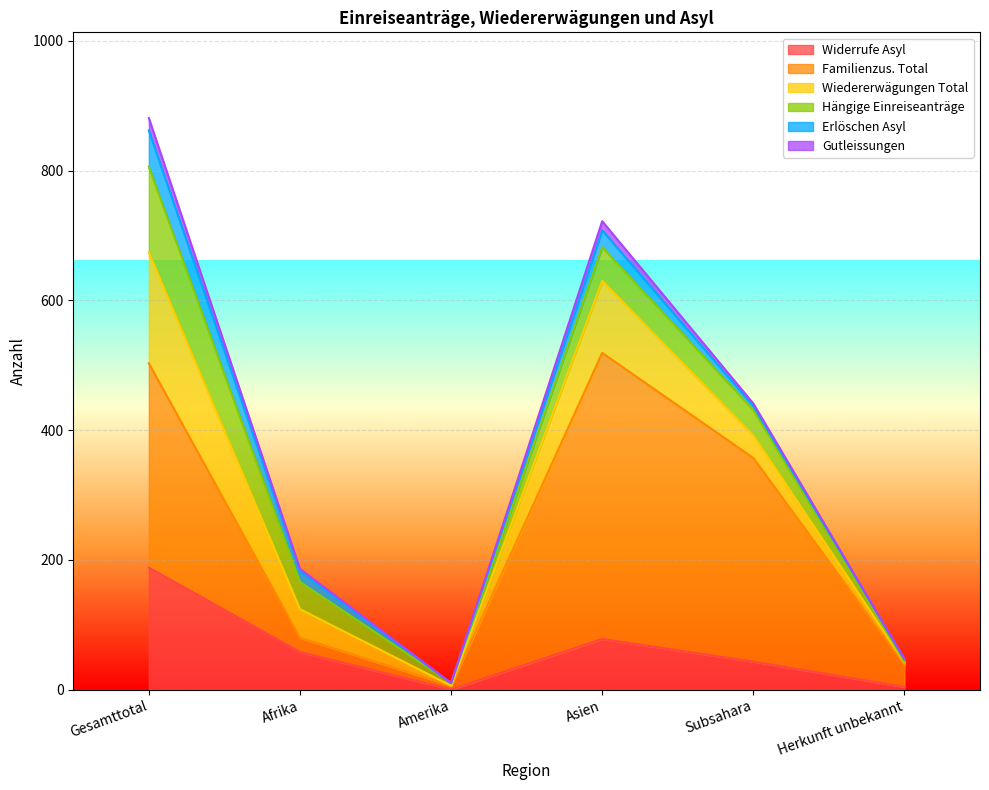

How many lines are shown in the chart?

6